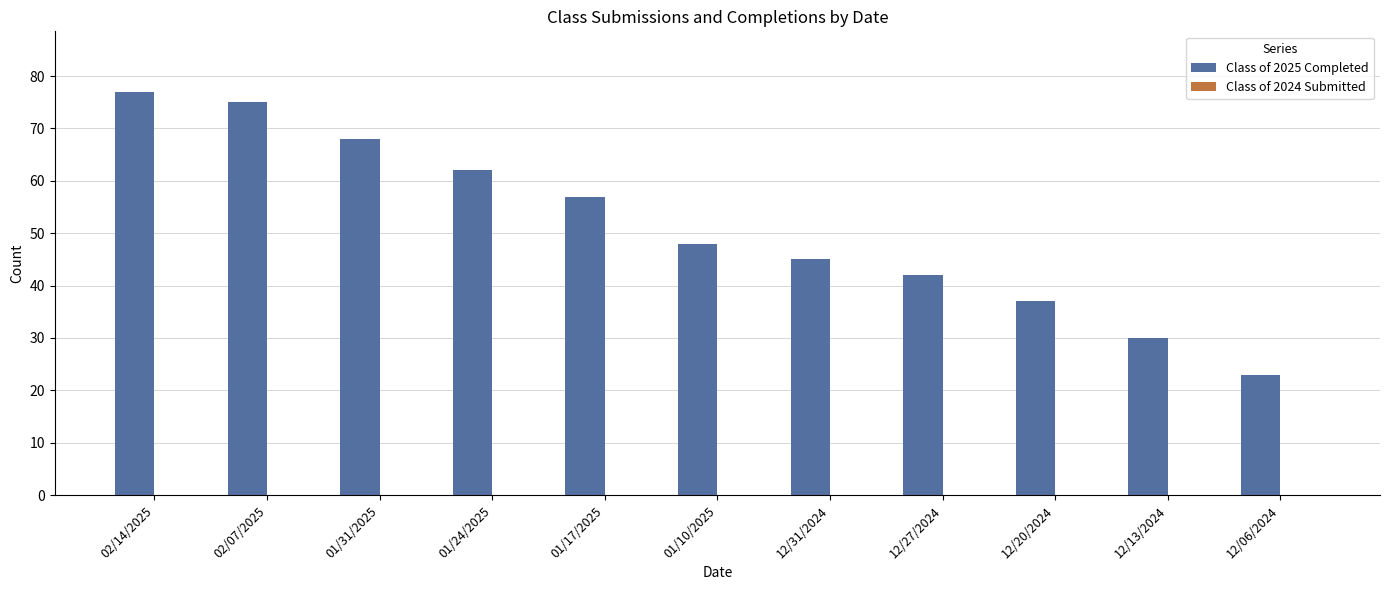

What is the ratio of the value at 01/31/2025 to the value at 12/13/2024?

2.3